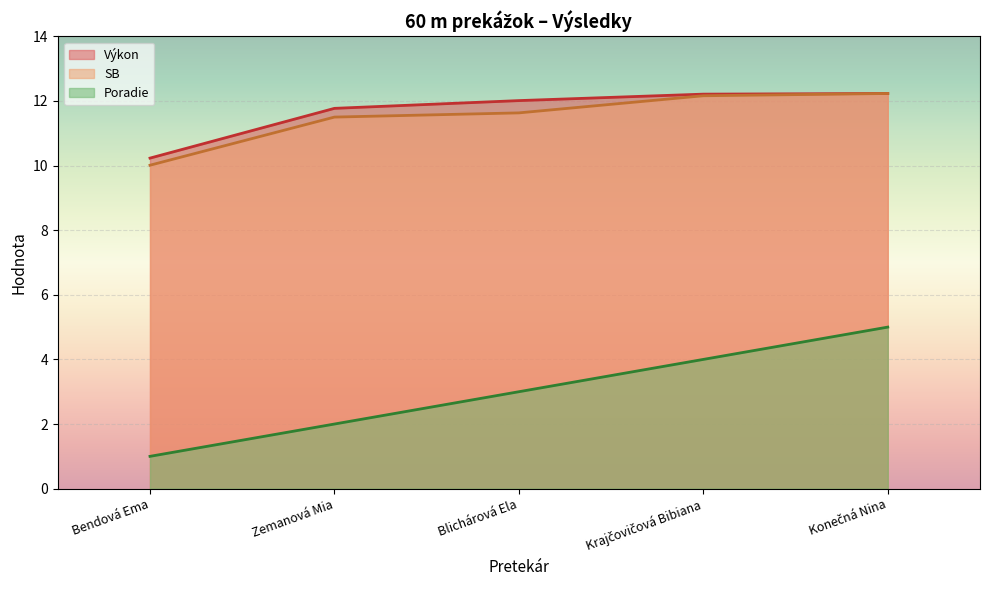

What is the spread (max minus min) of values at Blichárová Ela?

9.0